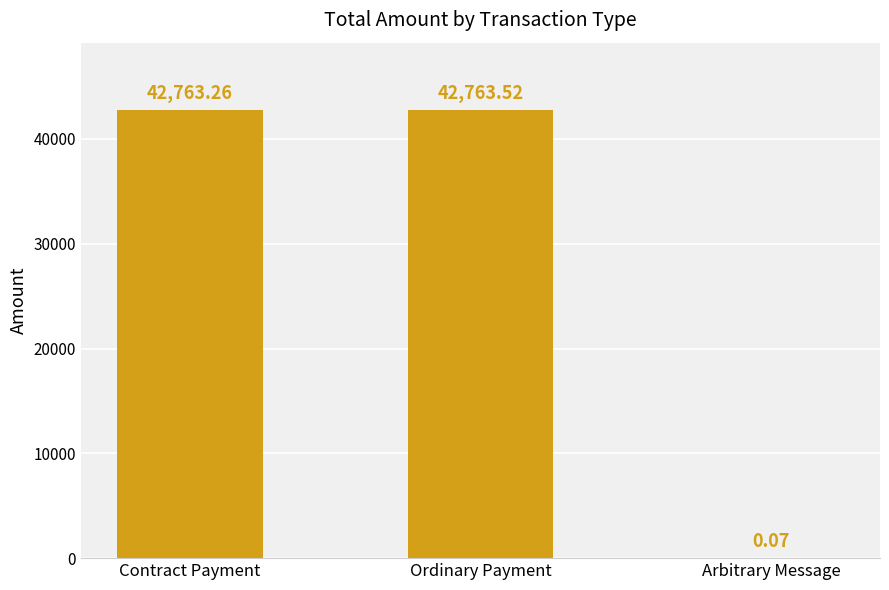

Count the number of categories in the chart.

3